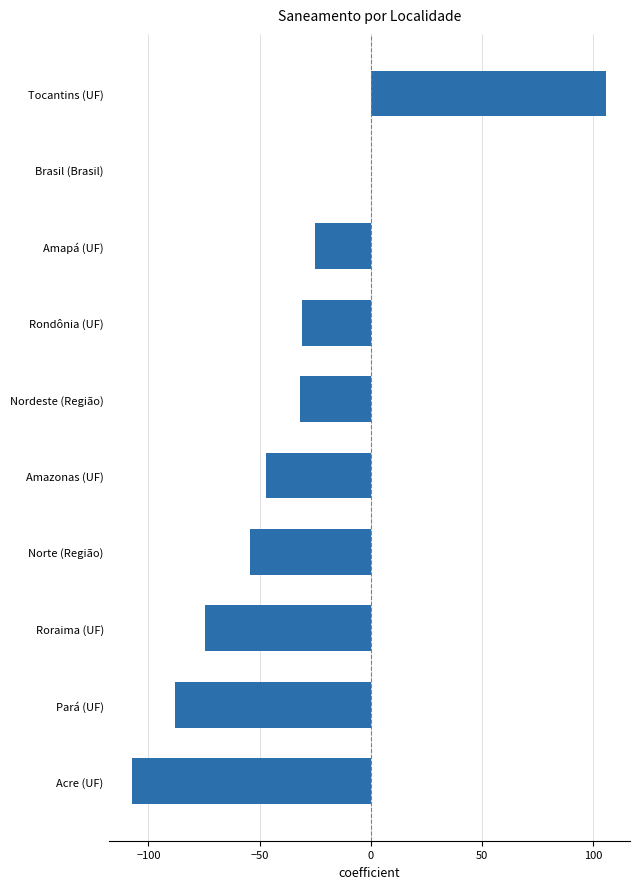

Which label corresponds to the largest value in the chart?

Tocantins (UF)